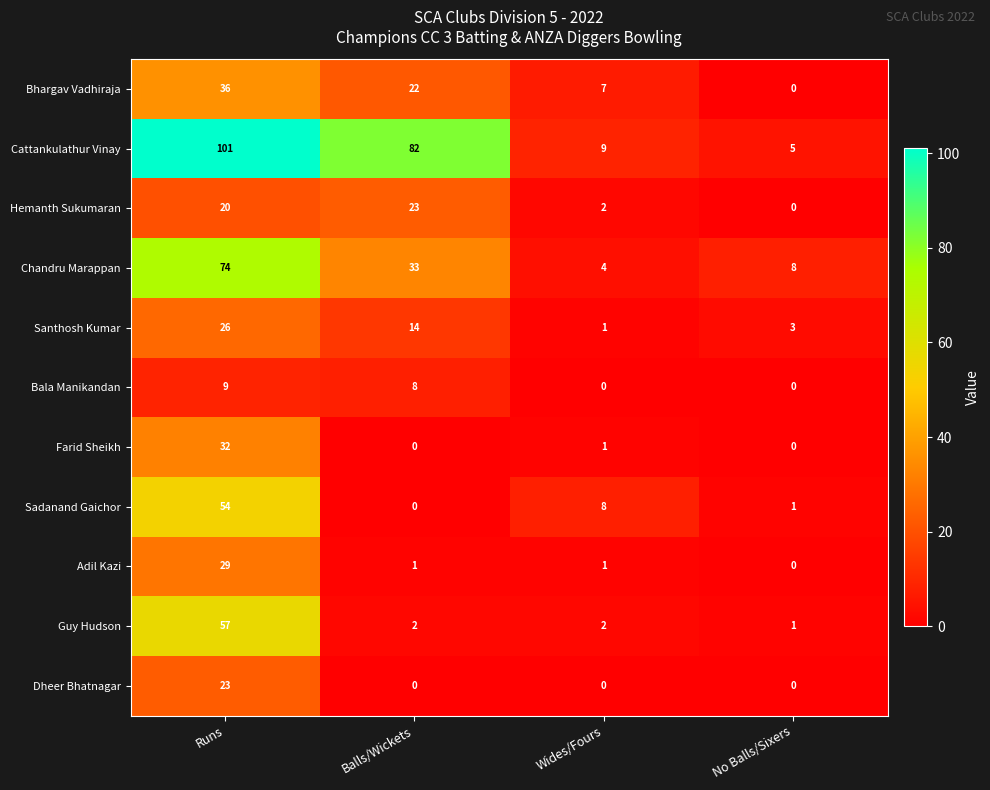

True or false: Farid Sheikh has a value of 0 at Balls/Wickets.

True